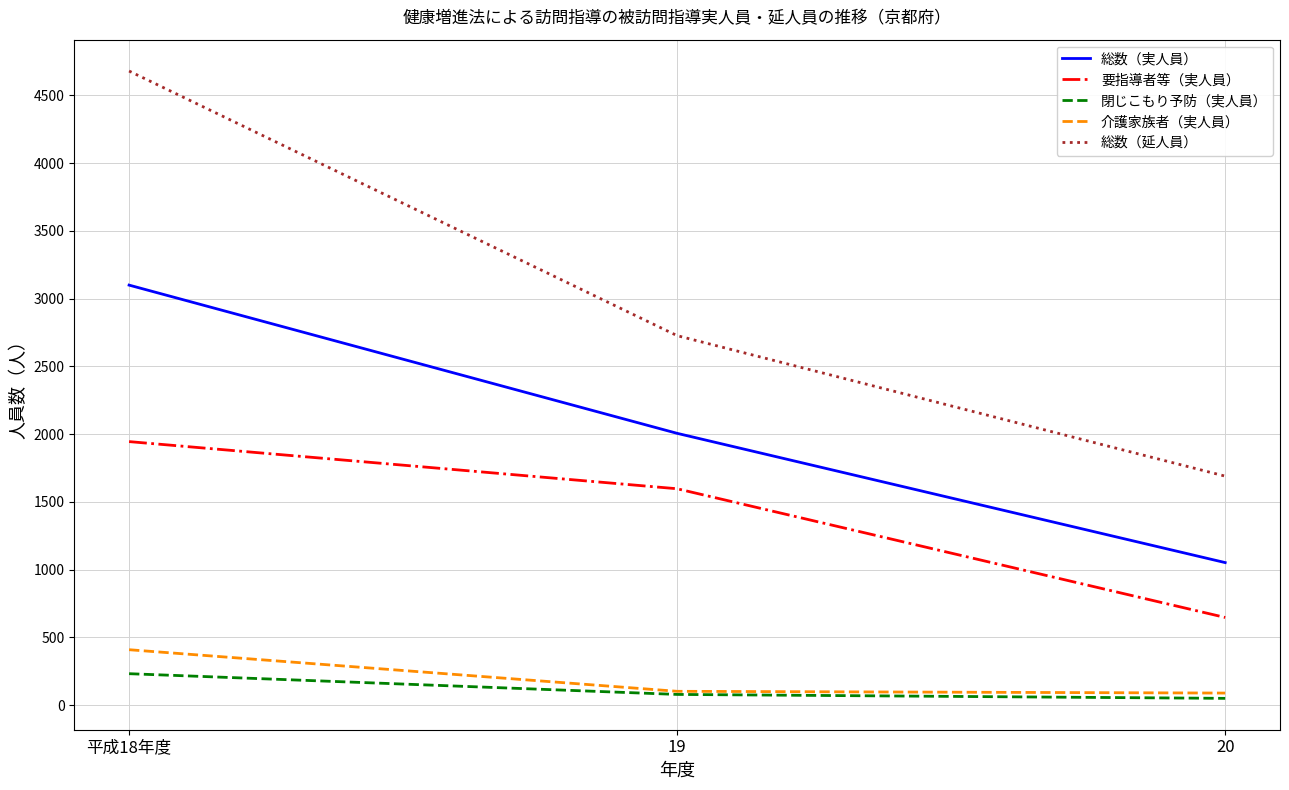

Which series changed the most between 平成18年度 and 19?

総数（延人員）